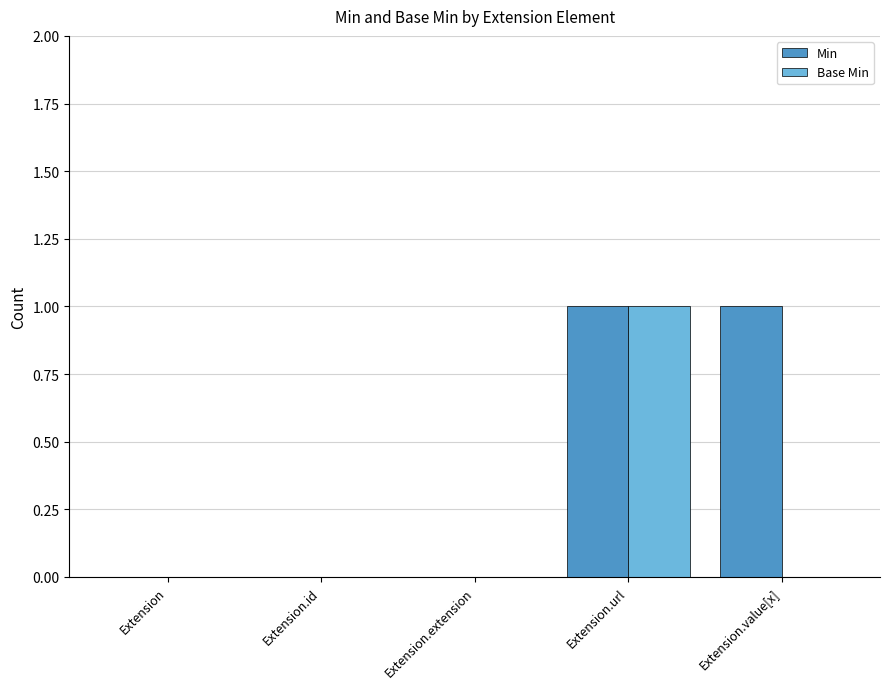

The value of Min at Extension.value[x] is 1. True or false?

True